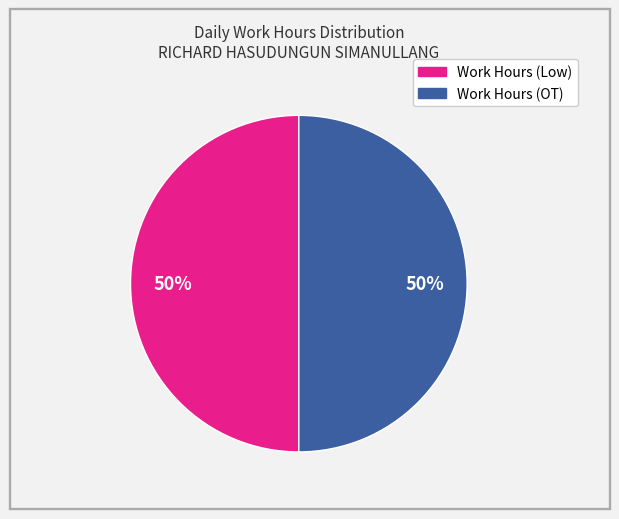

To the nearest percent, what is the average slice percentage?

50%